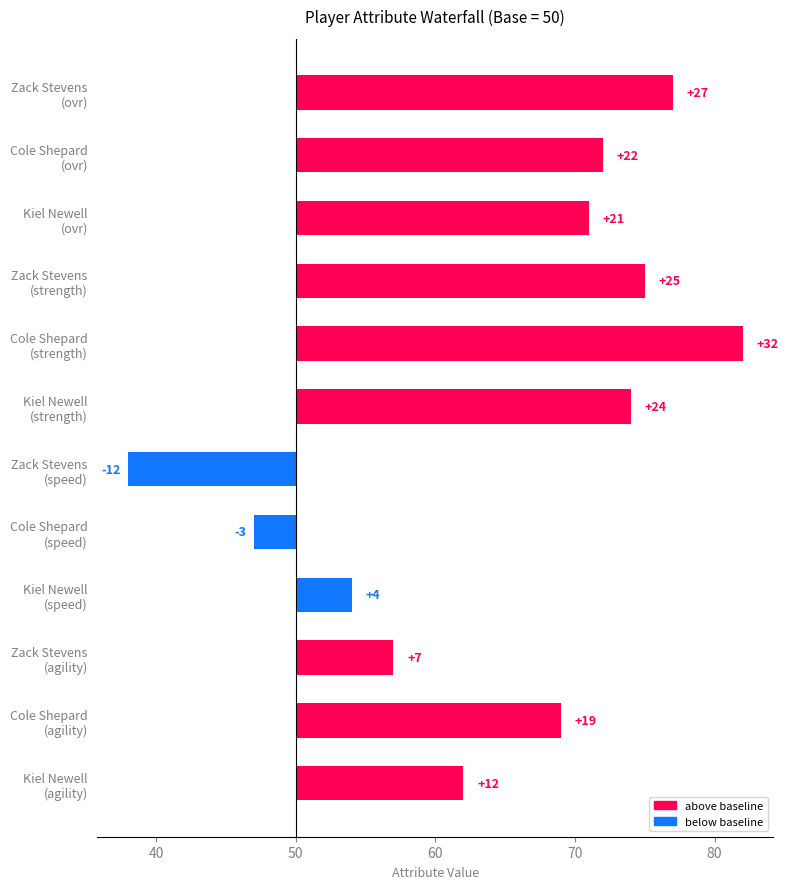

Reading left to right, transcribe all the data shown in this chart.

27	22	21	25	32	24	-12	-3	4	7	19	12